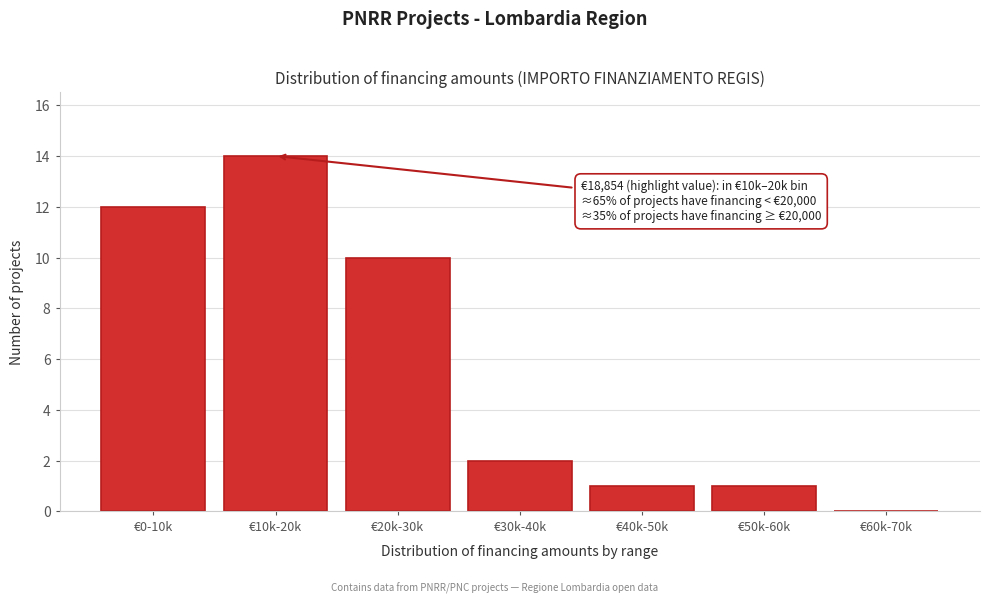

Reading left to right, list all the values displayed in this chart.

€0-10k=12	€10k-20k=14	€20k-30k=10	€30k-40k=2	€40k-50k=1	€50k-60k=1	€60k-70k=0